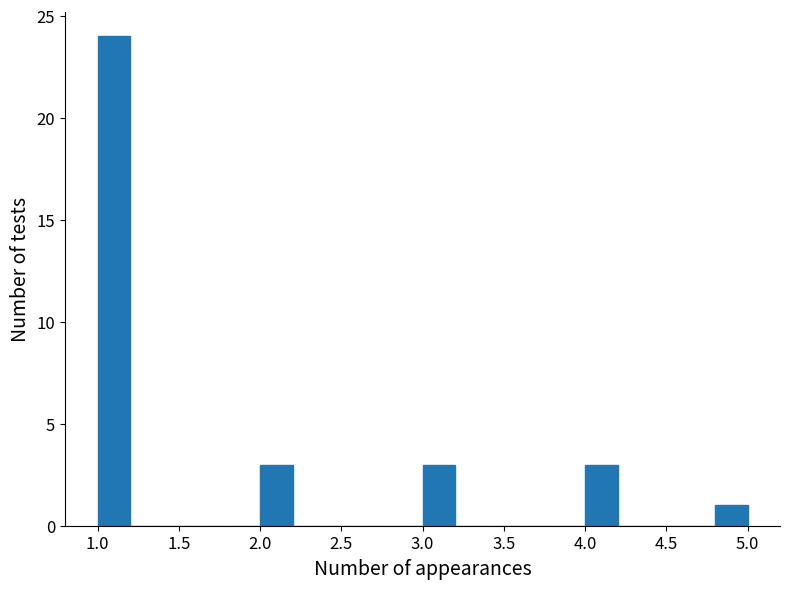

What is the height of the bar covering 1.0 to 1.2 on the x-axis? The values are not printed on the chart, so give them approximately, as read against the axis.

24